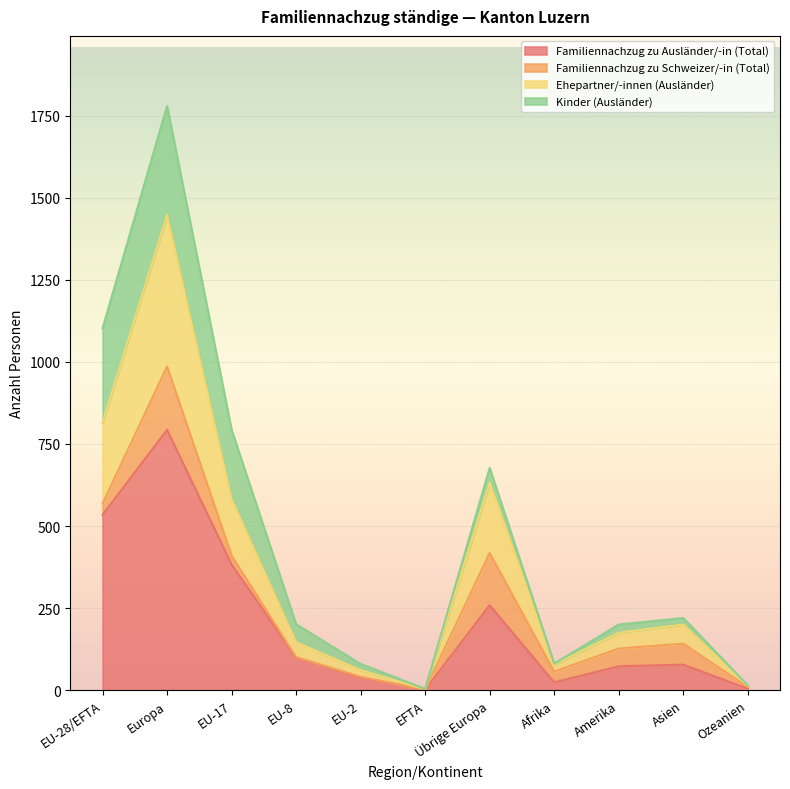

At which label does Familiennachzug zu Ausländer/-in (Total) reach its peak?

Europa